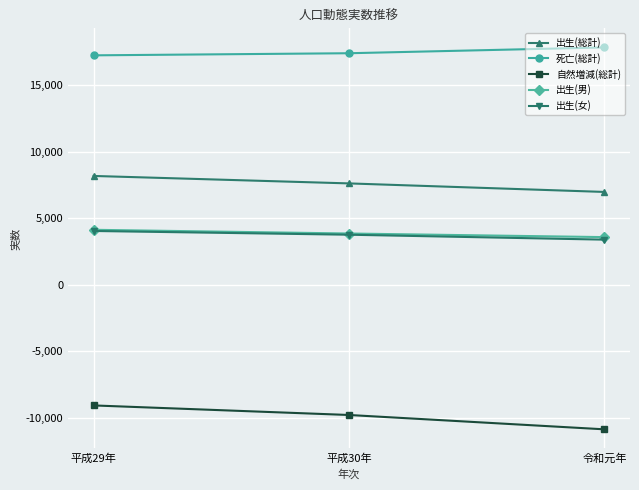

Reading left to right, transcribe all the data shown in this chart.

出生(総計): 8175	7615	6974
死亡(総計): 17232	17390	17826
自然増減(総計): -9057	-9775	-10852
出生(男): 4132	3853	3582
出生(女): 4043	3762	3392